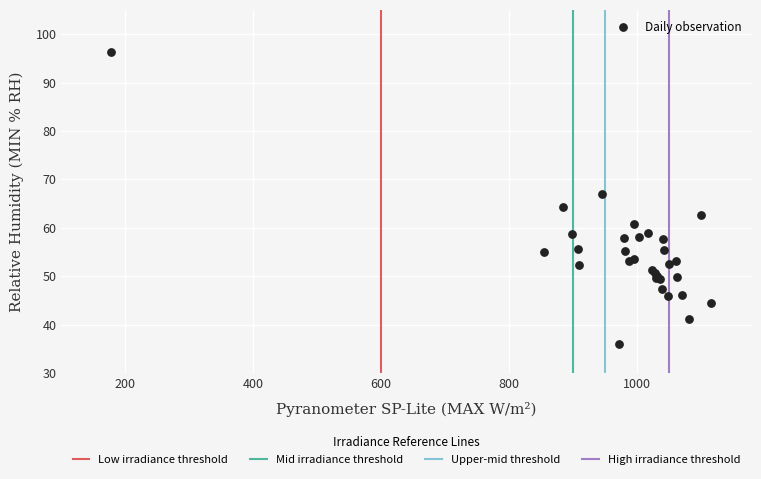

What Y value in the scatter plot is closest to 66?

66.9